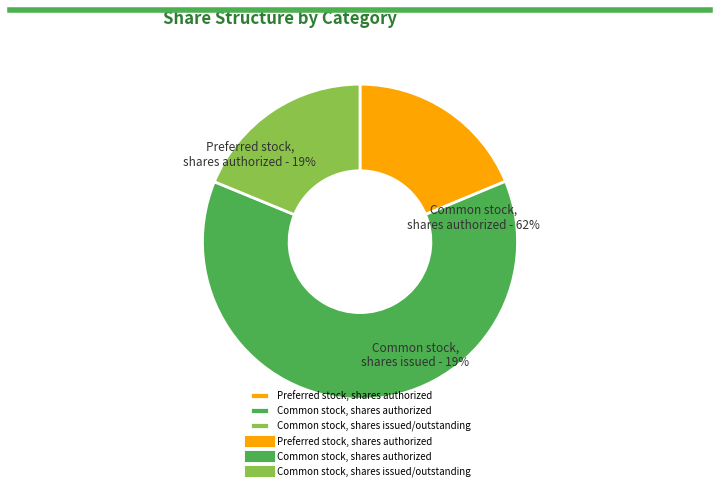

Which slice is the smallest?

Preferred stock, shares authorized